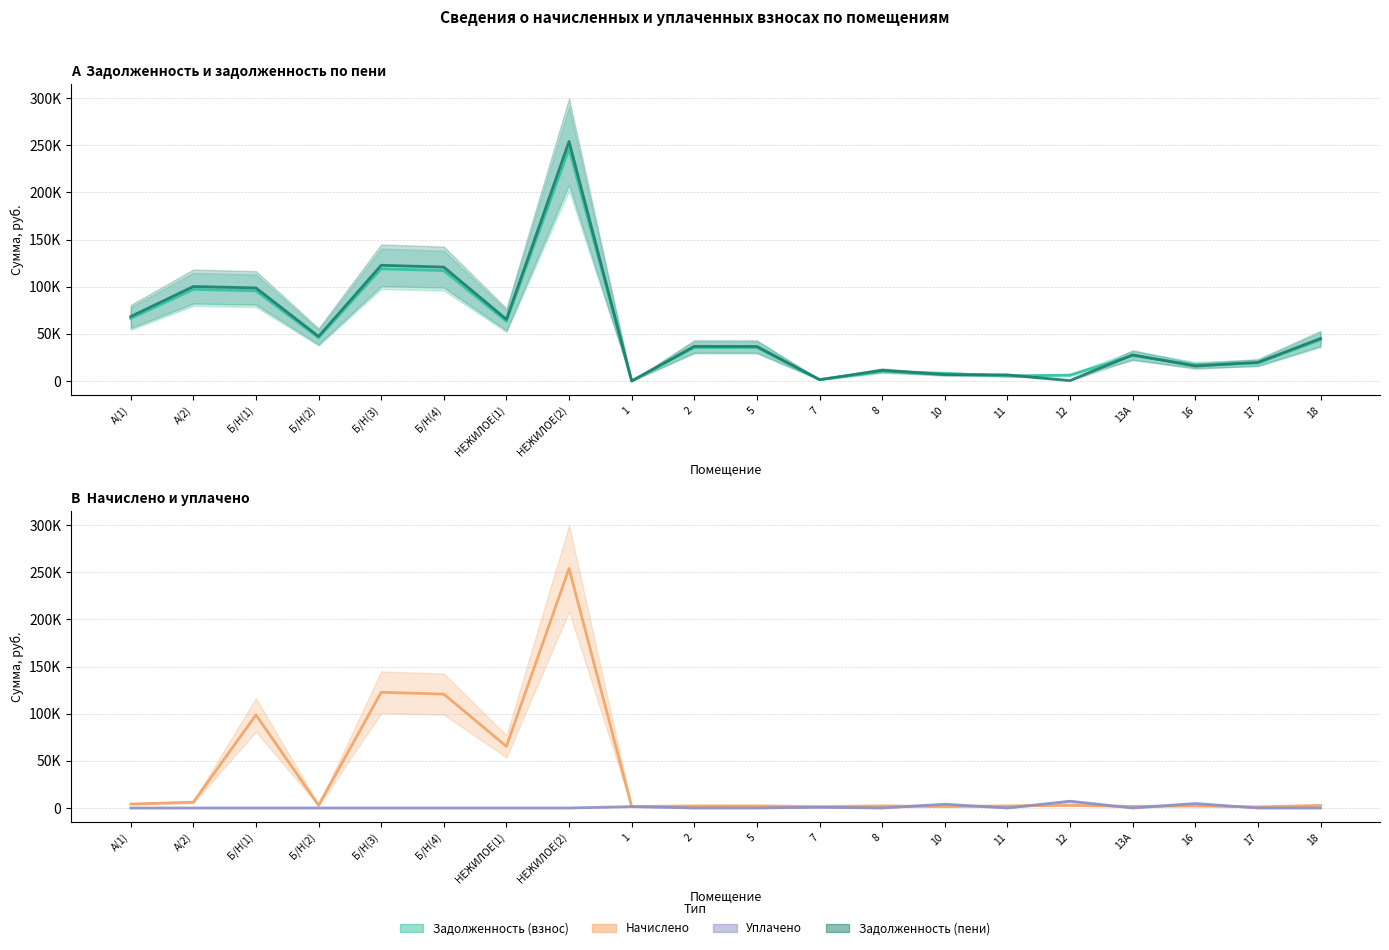

At which label does задолженность_пени reach its minimum?

1